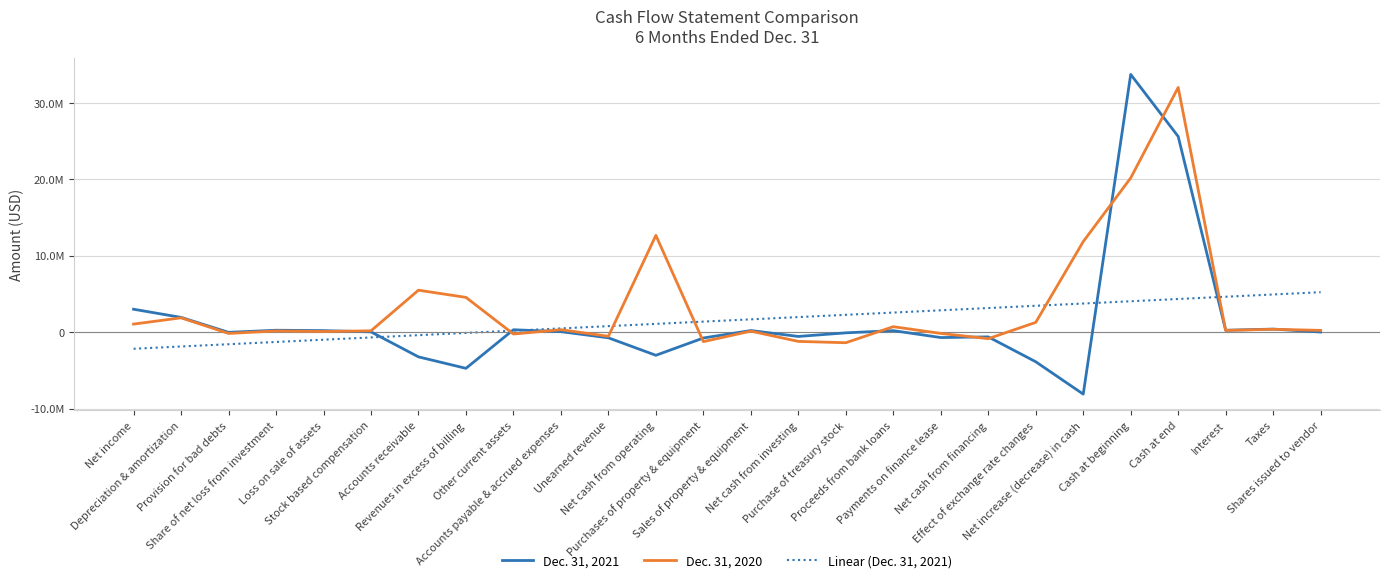

What is the maximum value for Dec. 31, 2021?

33705154.0